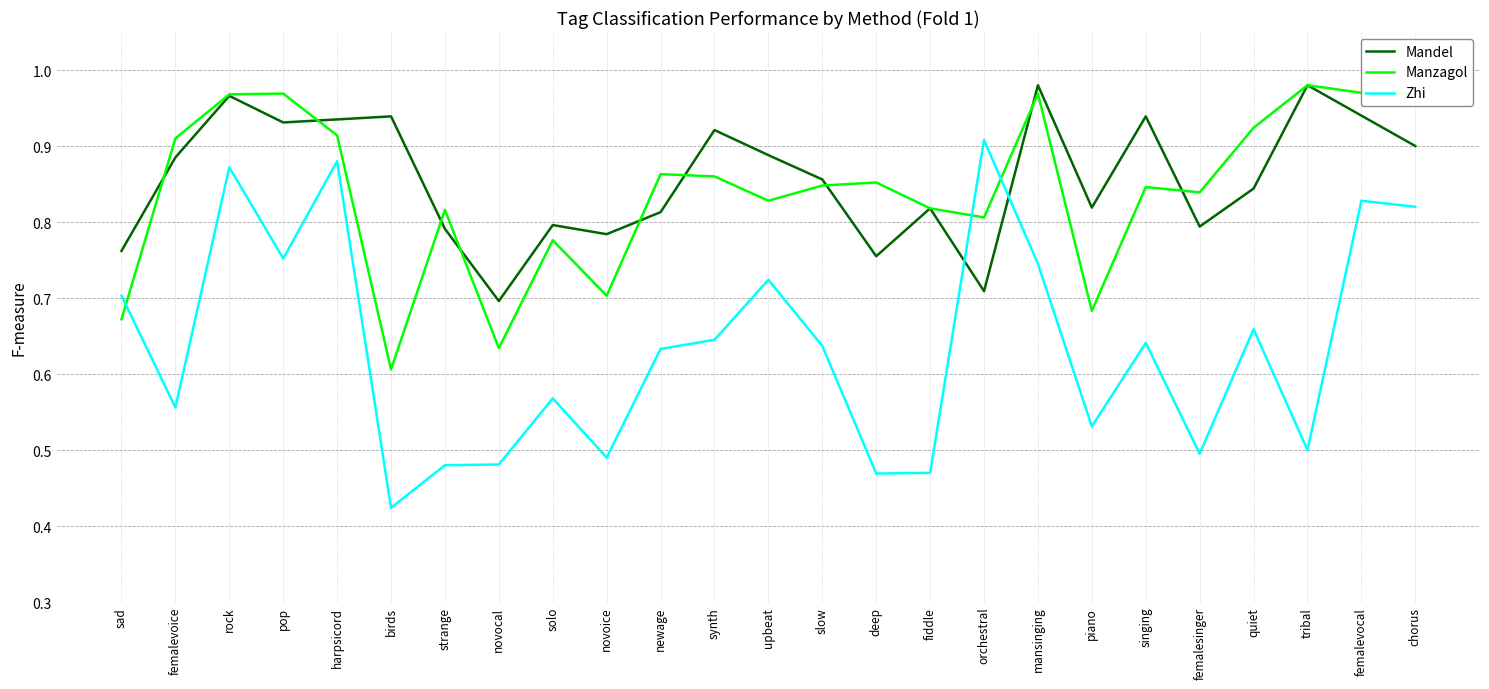

What position from the right is femalesinger?

5